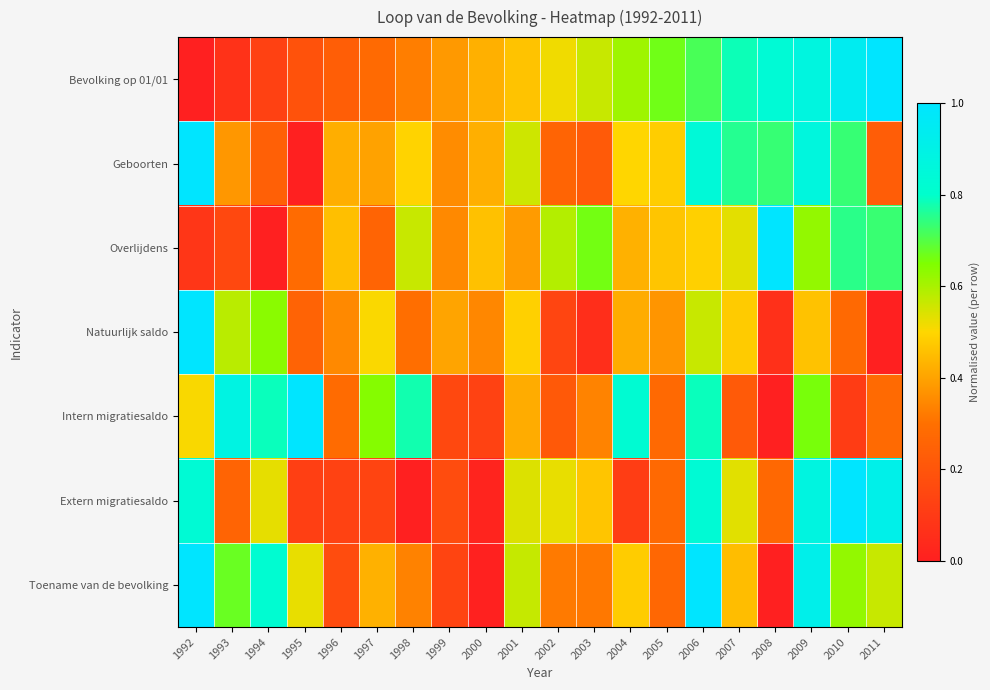

Reading left to right, transcribe all the data shown in this chart.

Bevolking op 01/01: 1992=0.0	1993=0.1	1994=0.1	1995=0.2	1996=0.2	1997=0.3	1998=0.3	1999=0.4	2000=0.4	2001=0.5	2002=0.5	2003=0.6	2004=0.6	2005=0.7	2006=0.7	2007=0.8	2008=0.8	2009=0.9	2010=0.9	2011=1.0
Geboorten: 1992=1.0	1993=0.4	1994=0.2	1995=0.0	1996=0.4	1997=0.4	1998=0.5	1999=0.4	2000=0.4	2001=0.6	2002=0.3	2003=0.2	2004=0.5	2005=0.5	2006=0.8	2007=0.8	2008=0.7	2009=0.9	2010=0.7	2011=0.2
Overlijdens: 1992=0.1	1993=0.2	1994=0.0	1995=0.3	1996=0.5	1997=0.3	1998=0.6	1999=0.4	2000=0.5	2001=0.4	2002=0.6	2003=0.7	2004=0.4	2005=0.5	2006=0.5	2007=0.5	2008=1.0	2009=0.6	2010=0.8	2011=0.7
Natuurlijk saldo: 1992=1.0	1993=0.6	1994=0.6	1995=0.3	1996=0.3	1997=0.5	1998=0.3	1999=0.4	2000=0.3	2001=0.5	2002=0.1	2003=0.1	2004=0.4	2005=0.4	2006=0.6	2007=0.5	2008=0.1	2009=0.5	2010=0.3	2011=0.0
Intern migratiesaldo: 1992=0.5	1993=0.9	1994=0.8	1995=1.0	1996=0.3	1997=0.6	1998=0.8	1999=0.2	2000=0.1	2001=0.4	2002=0.2	2003=0.3	2004=0.8	2005=0.3	2006=0.8	2007=0.2	2008=0.0	2009=0.7	2010=0.1	2011=0.3
Extern migratiesaldo: 1992=0.8	1993=0.3	1994=0.5	1995=0.1	1996=0.1	1997=0.1	1998=0.0	1999=0.2	2000=0.0	2001=0.5	2002=0.5	2003=0.5	2004=0.1	2005=0.3	2006=0.8	2007=0.5	2008=0.3	2009=0.9	2010=1.0	2011=0.9
Toename van de bevolking: 1992=1.0	1993=0.7	1994=0.8	1995=0.5	1996=0.2	1997=0.4	1998=0.3	1999=0.1	2000=0.0	2001=0.6	2002=0.3	2003=0.3	2004=0.5	2005=0.3	2006=1.0	2007=0.5	2008=0.0	2009=0.9	2010=0.6	2011=0.6